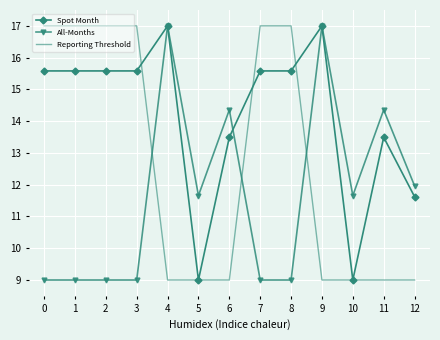

At 12, list the series in order from largest to smallest.

All-Months, Spot Month, Reporting Threshold